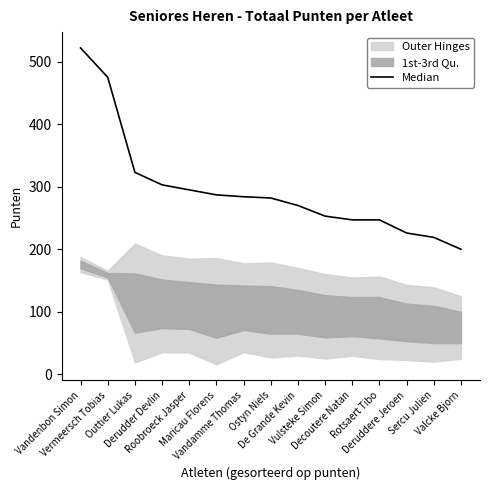

Reading left to right, list all the values displayed in this chart.

Vandenbon Simon=522	Vermeersch Tobias=475	Outtier Lukas=323	Derudder Devlin=303	Roobroeck Jasper=295	Maricau Florens=287	Vandamme Thomas=284	Ostyn Niels=282	De Grande Kevin=270	Vulsteke Simon=253	Decoutere Natan=247	Rotsaert Tibo=247	Deruddere Jeroen=226	Sercu Julien=219	Valcke Bjorn=200